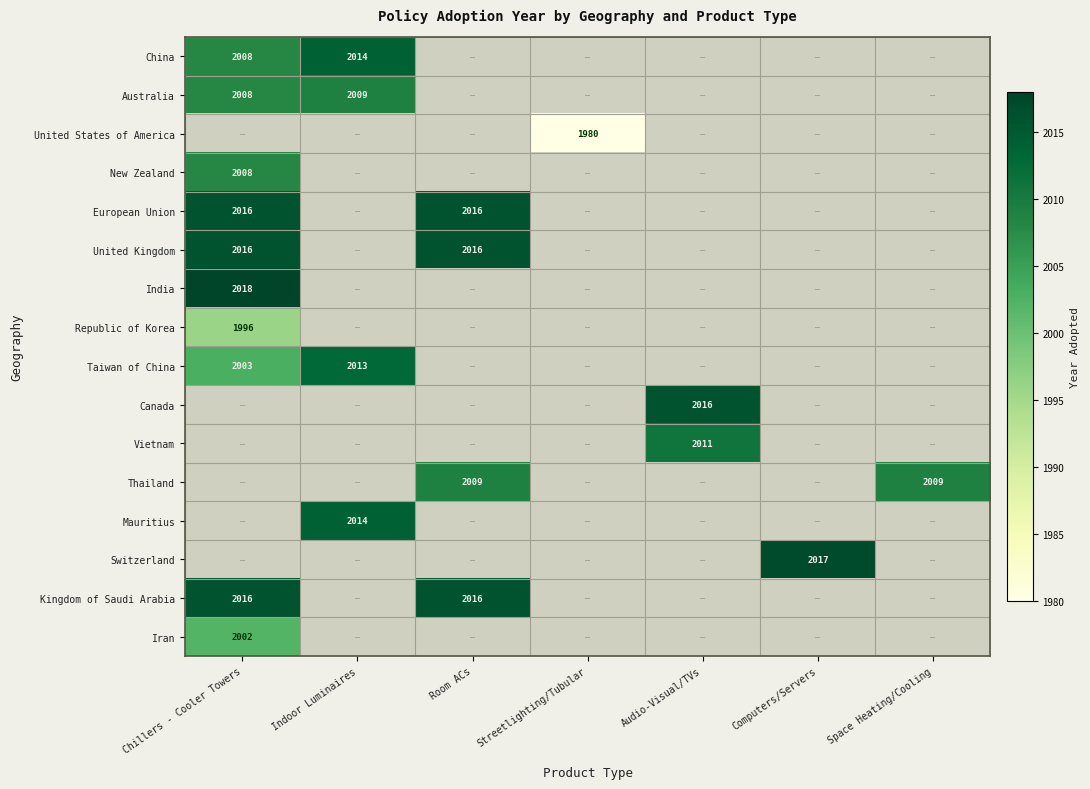

The value of Mauritius at Indoor Luminaires is 3180. True or false?

False